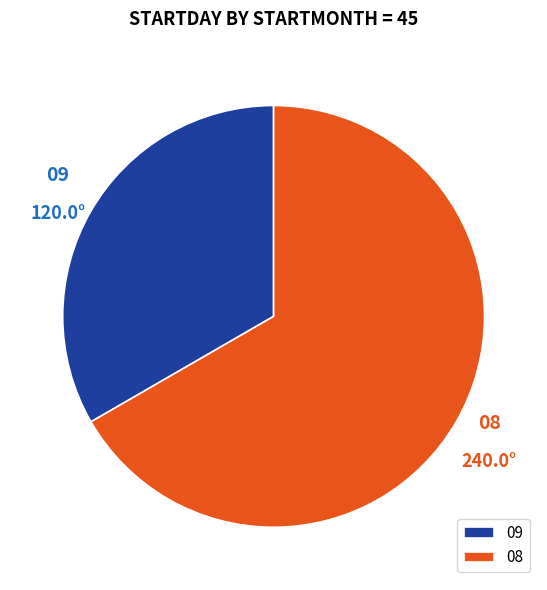

True or false: 09 accounts for 40% of the total.

False